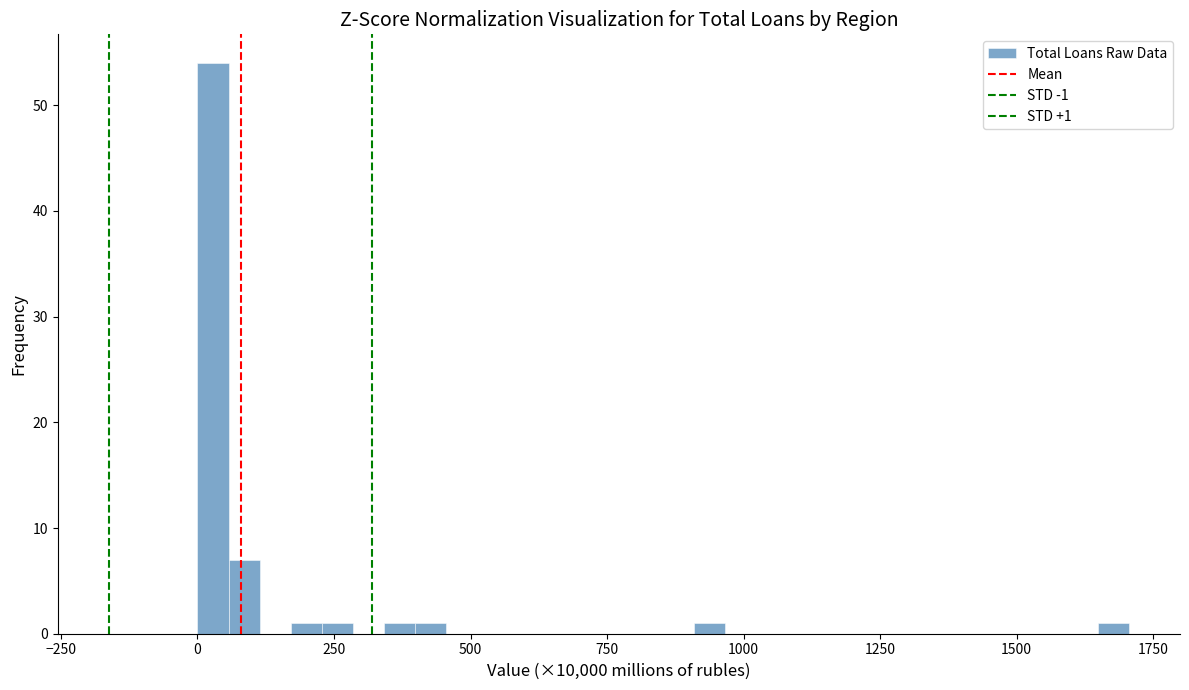

Read against the x-axis, roughly where is the centre of the tallest bar?

50